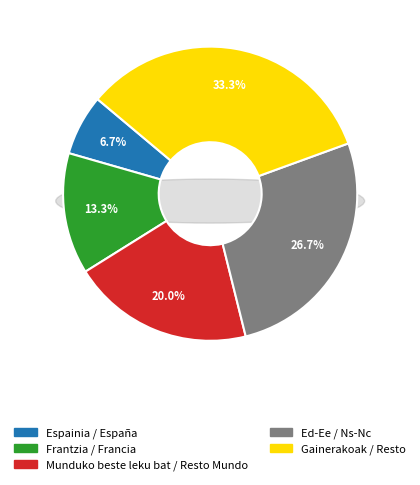

Is the sum of Gainerakoak / Resto and Espainia / España greater than half?

No